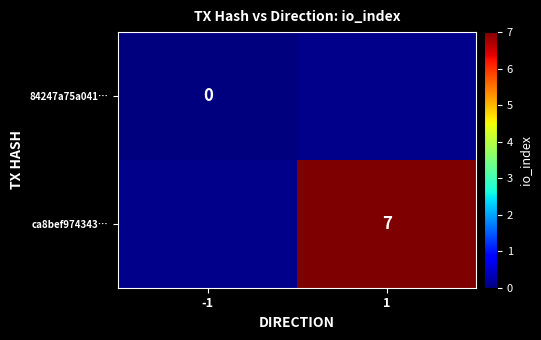

Is it true that ca8bef974343… equals 7 at 1?

True